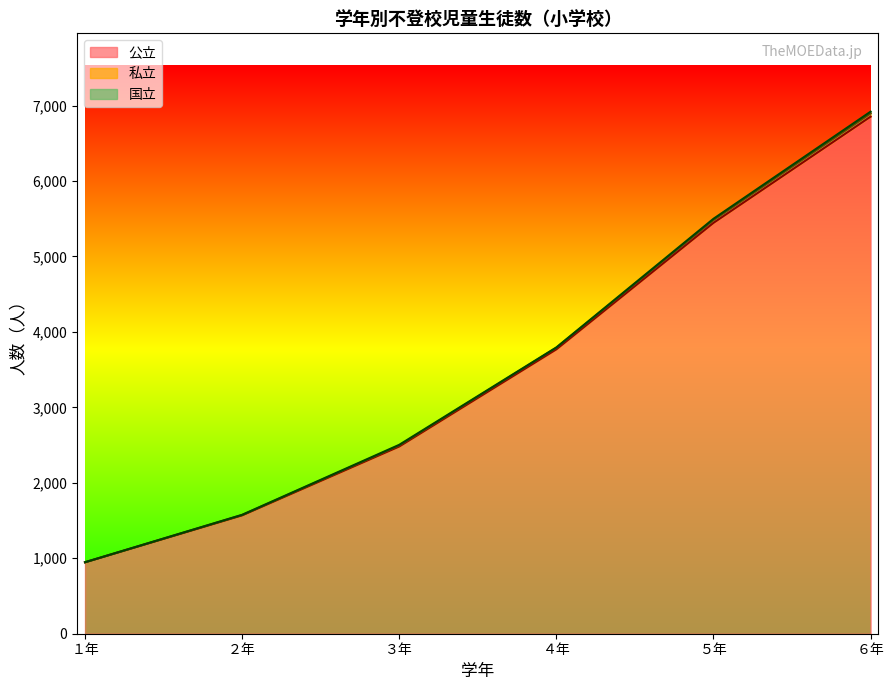

The value of 私立 at ５年 is 3586. True or false?

False